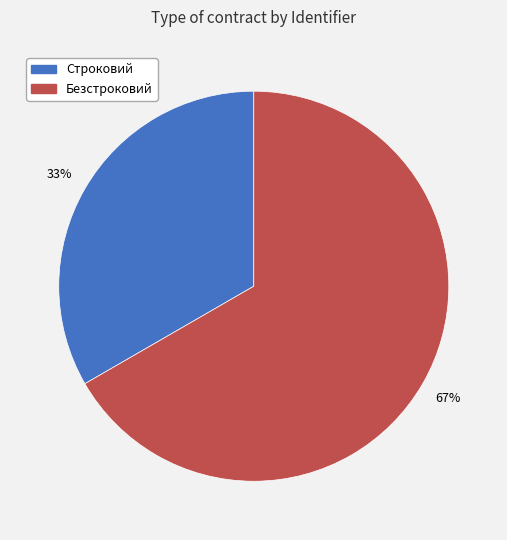

Approximately how many times larger is the value at Безстроковий compared to Строковий?

2.0